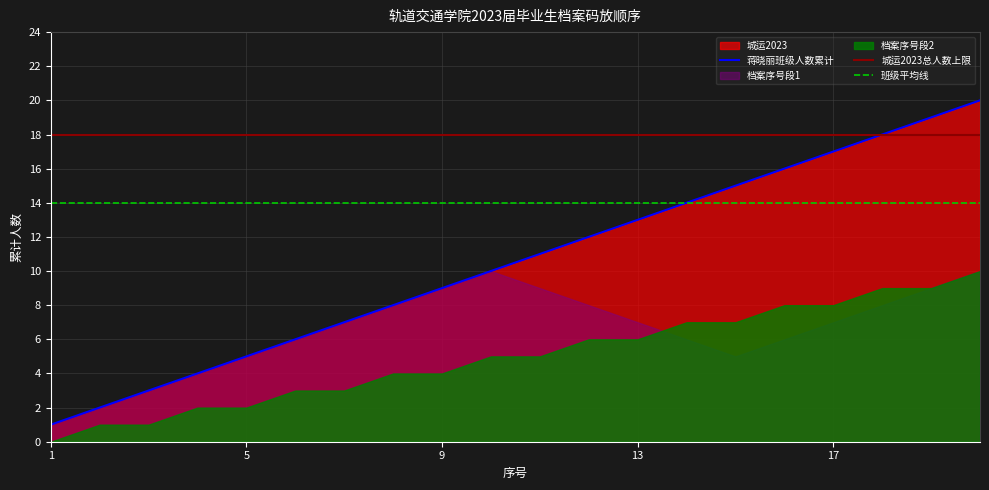

True or false: 城运2023 has more than 1 interior local peaks.

False